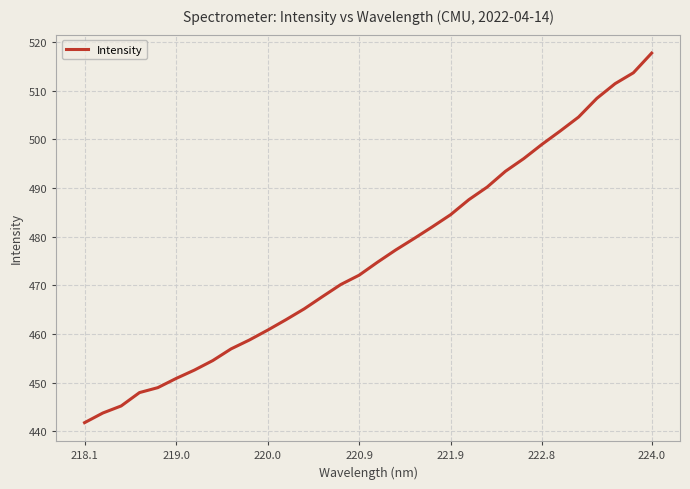

What is the smallest value displayed?

441.8